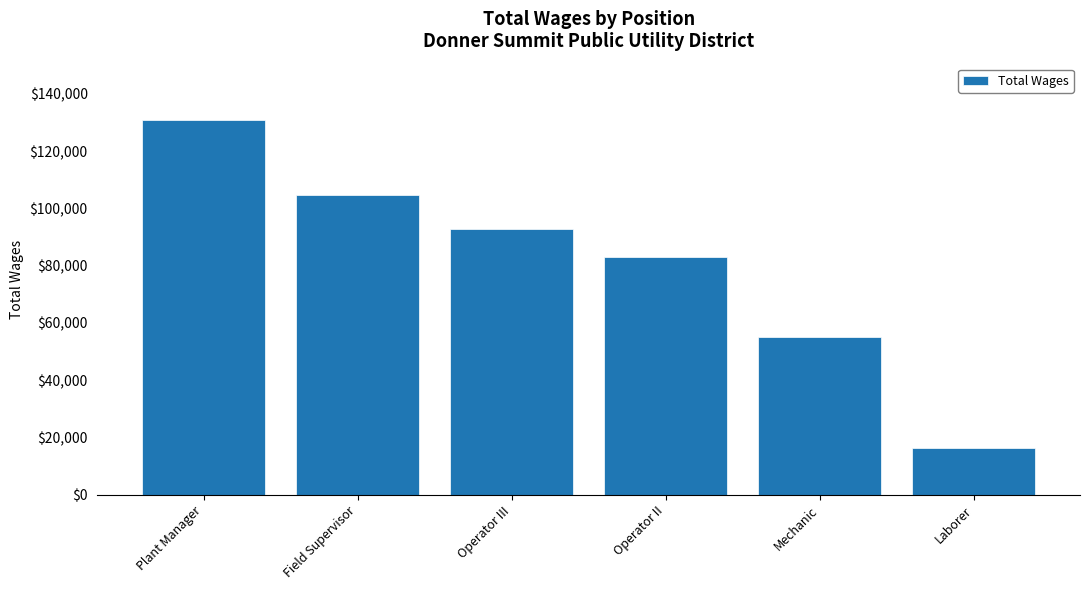

Between Operator II and Operator III, which is larger?

Operator III